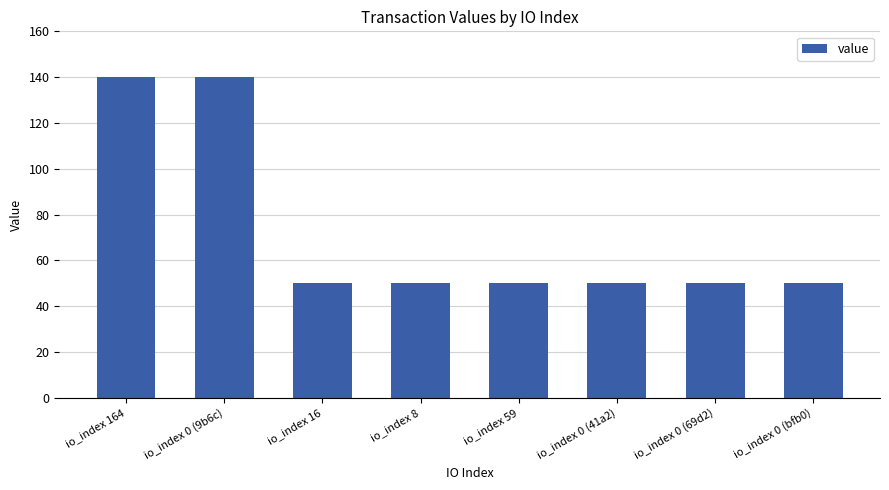

What is the value of the 3rd bar from the left?

50.0